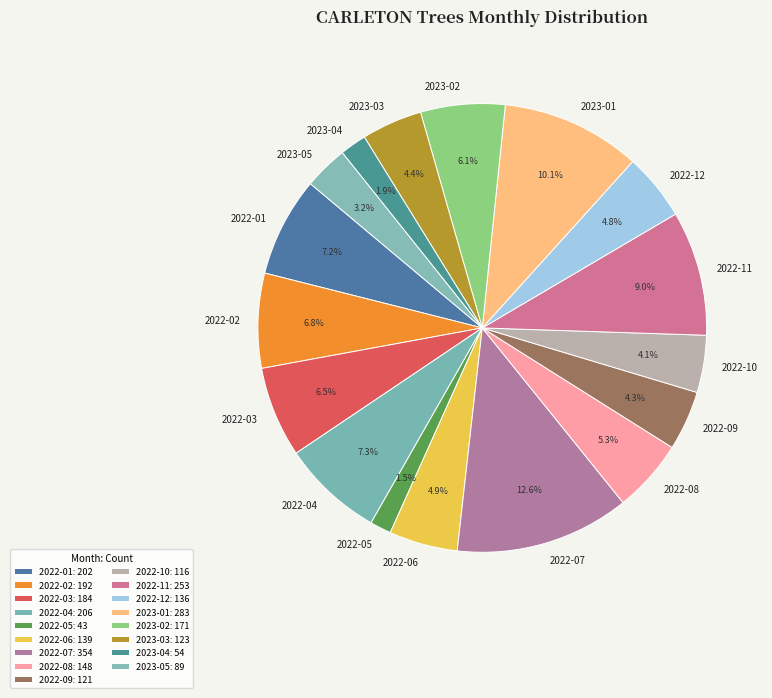

True or false: 2022-08 accounts for 5% of the total.

True